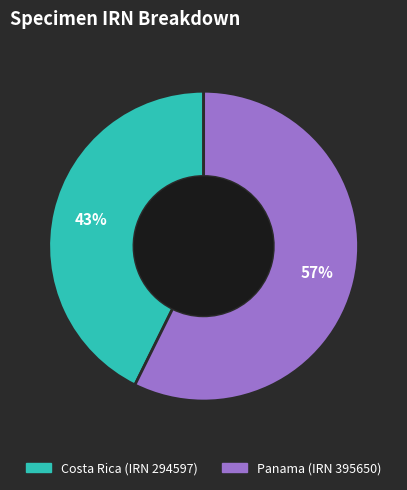

Rank the categories by value from highest to lowest.

Panama (IRN 395650), Costa Rica (IRN 294597)